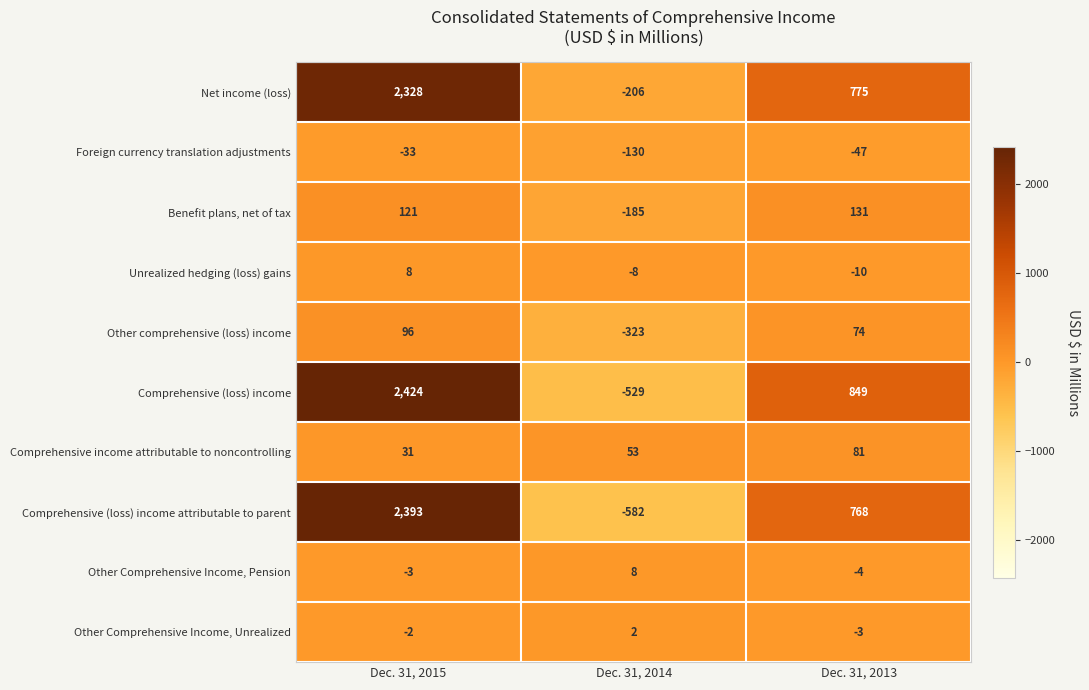

Where does the Other comprehensive (loss) income series first go above 74?

Dec. 31, 2015